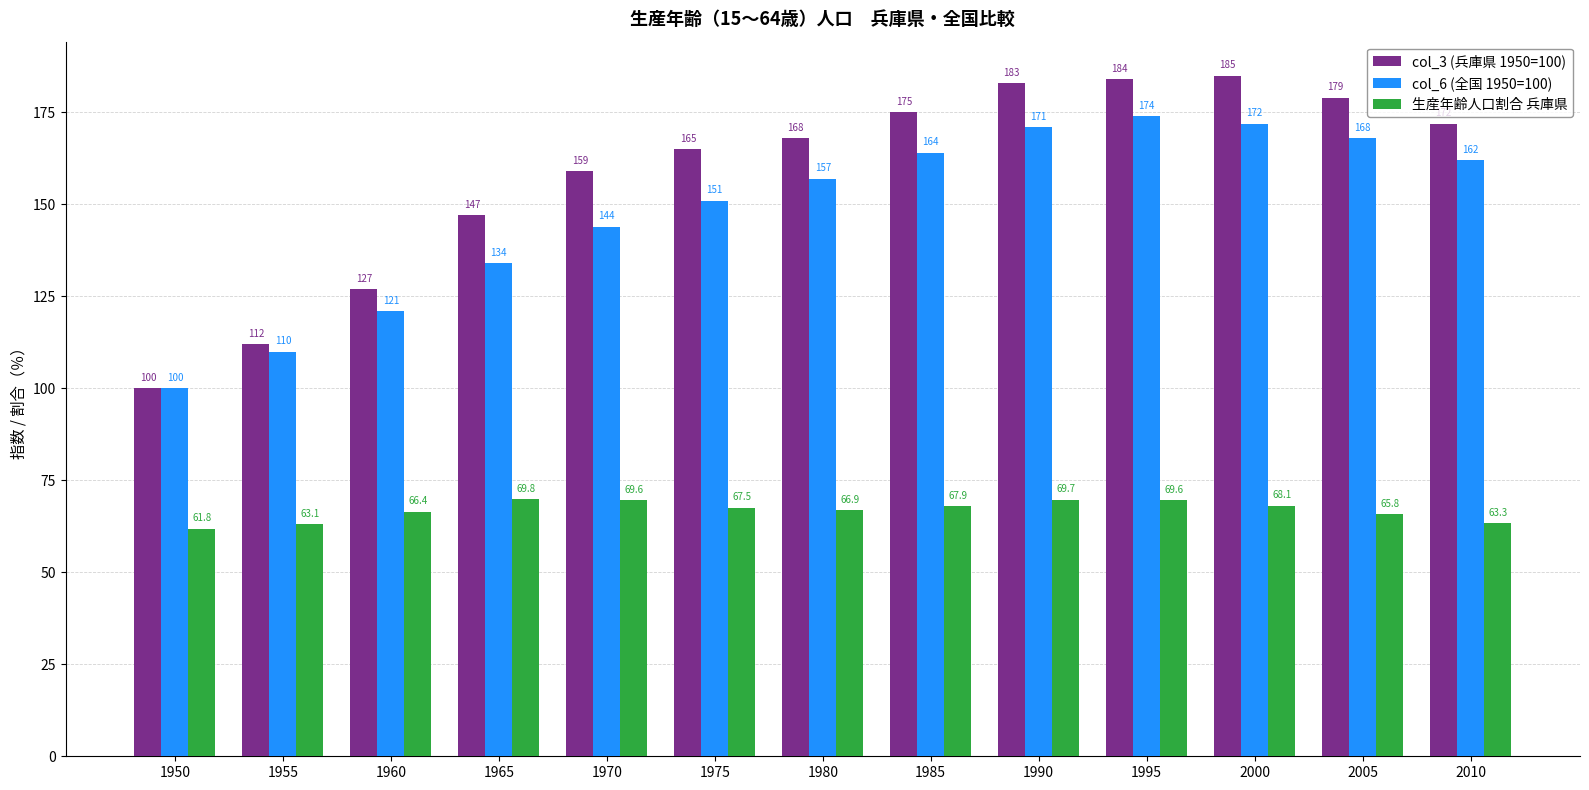

Between 1950 and 1965, which series saw the biggest shift?

col_3 (兵庫県 1950=100)